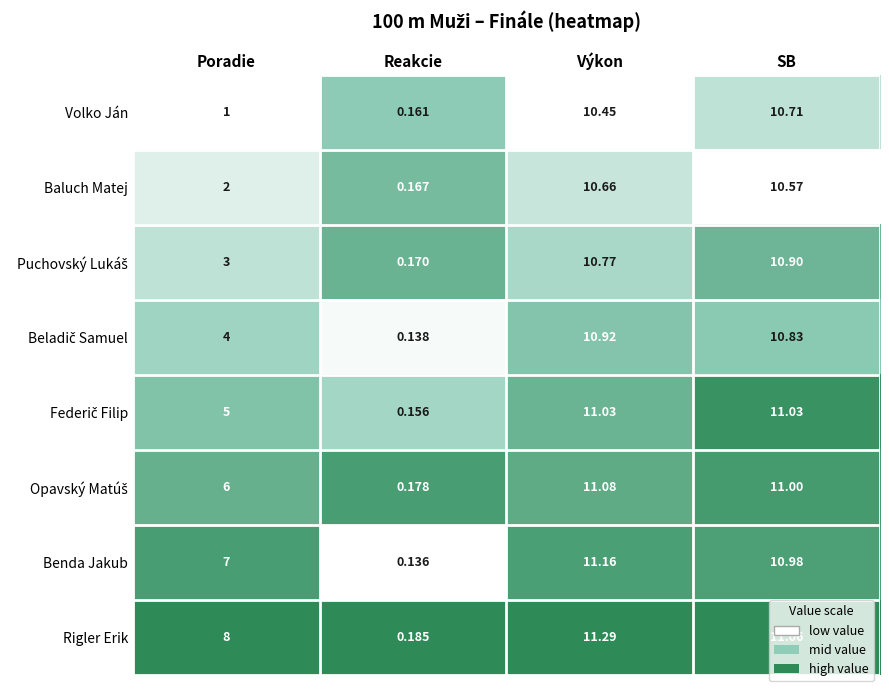

At which category is the sum across all series the highest?

Výkon